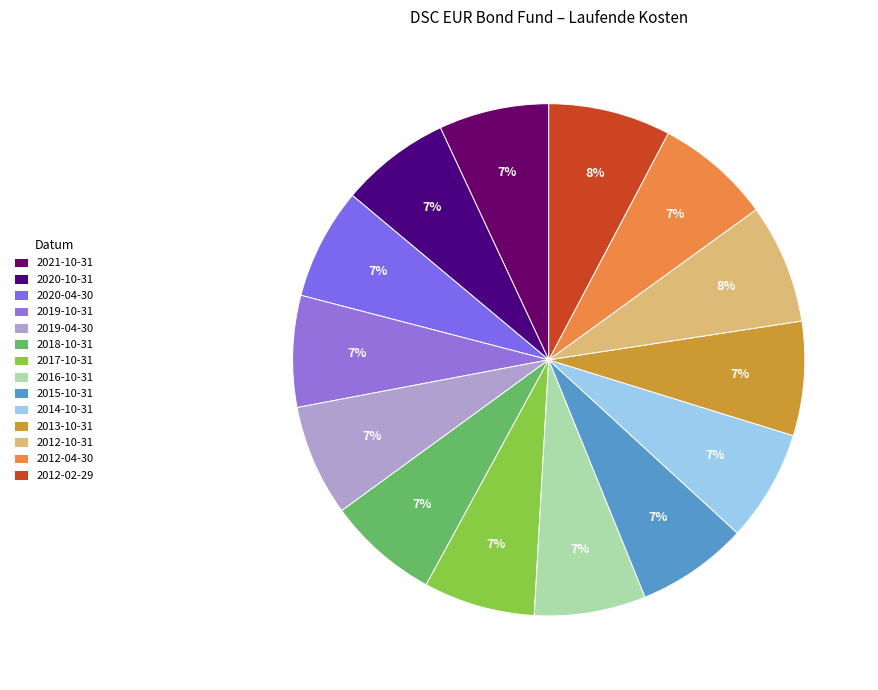

Does any single category account for the majority?

No